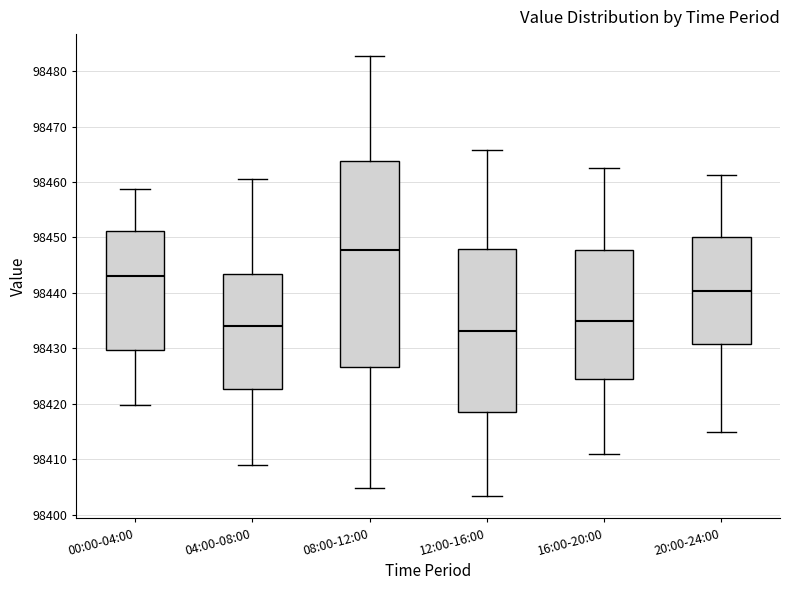

Which box is the tallest, from its lower edge to its upper edge?

08:00-12:00